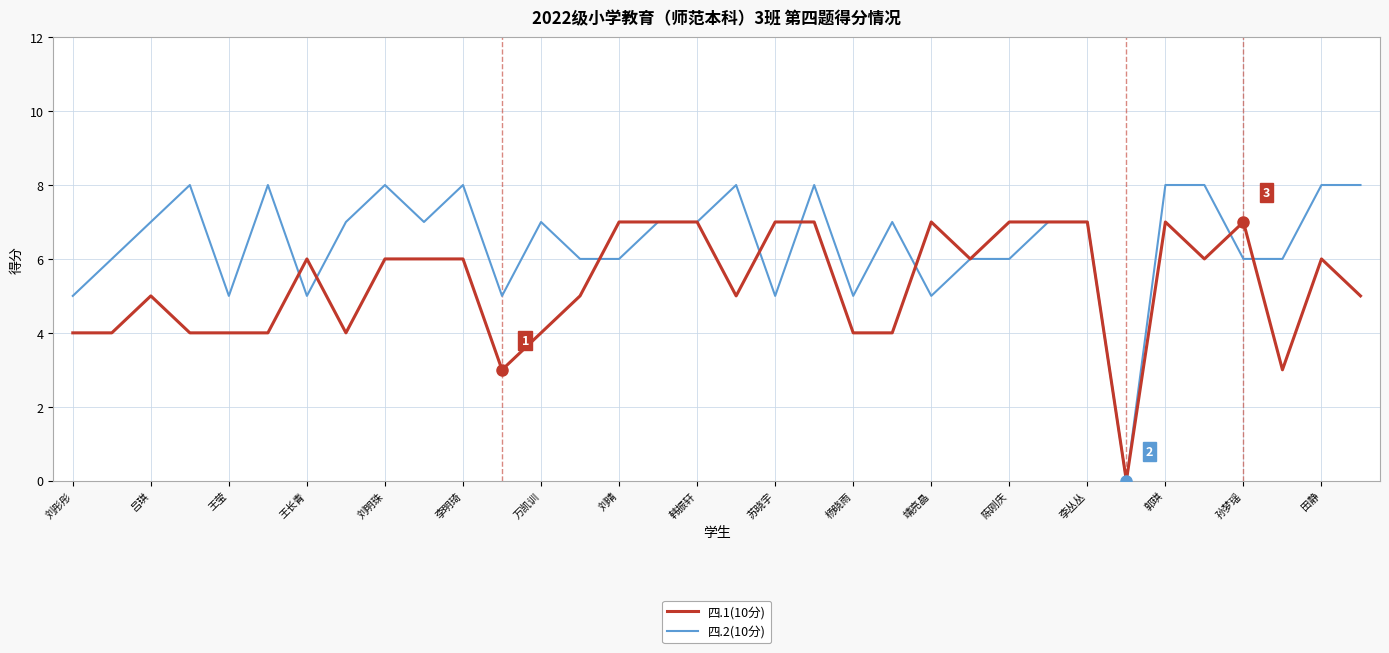

Which series has the widest spread of values?

四.2(10分)